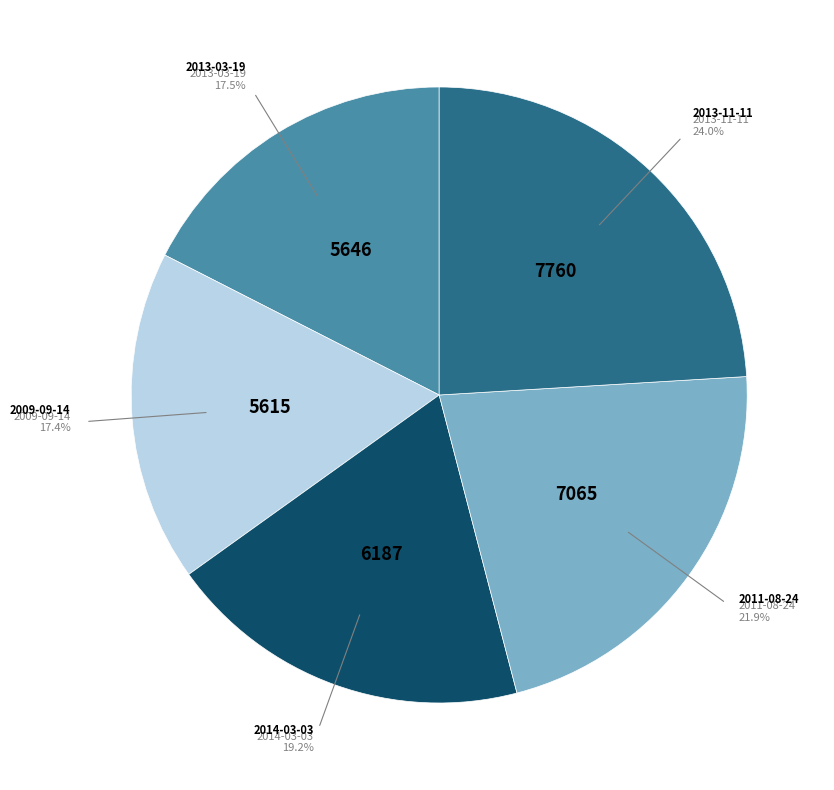

Does any single category account for the majority?

No